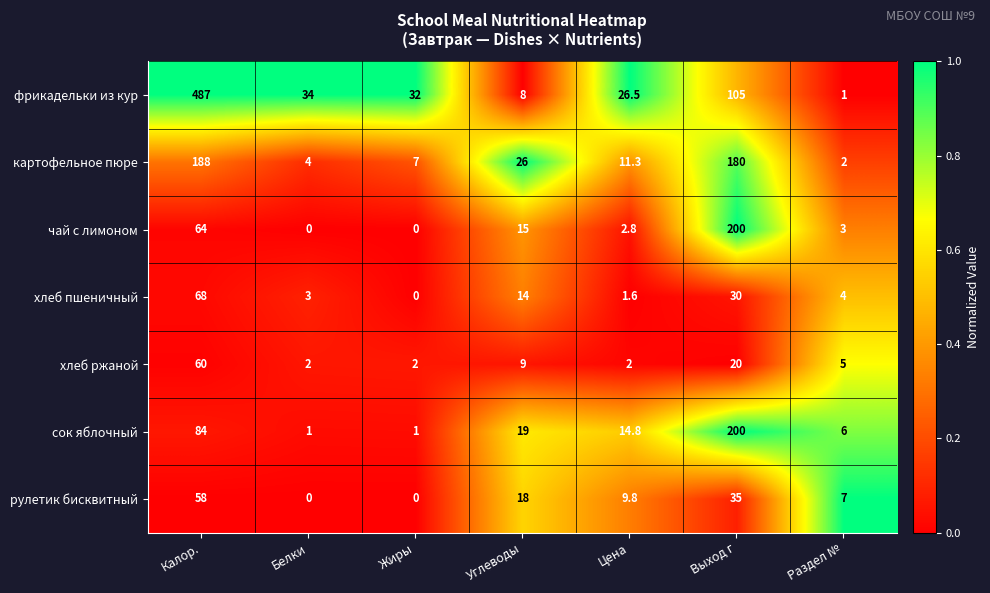

The value of фрикадельки из кур at Калор. is 230.3. True or false?

False